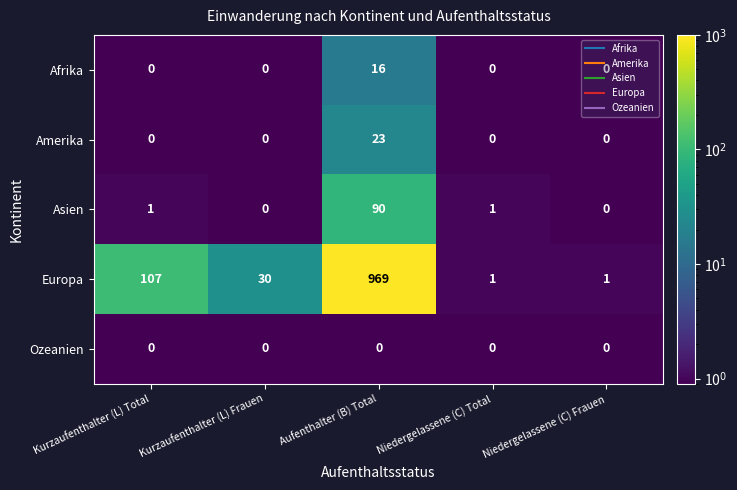

At which category is the sum across all series the highest?

Aufenthalter (B) Total